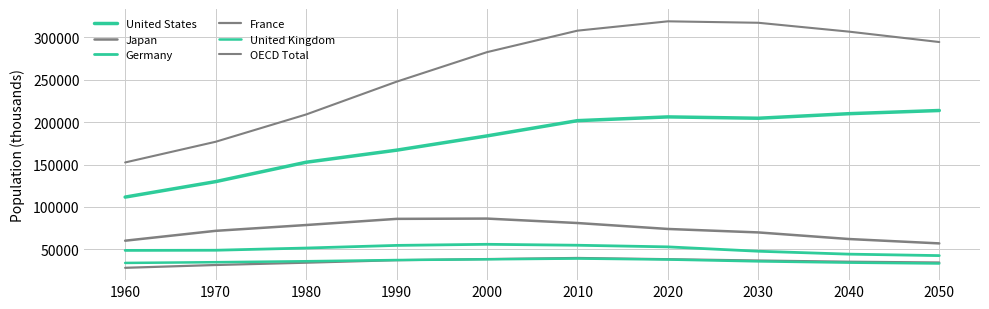

How many lines are shown in the chart?

6